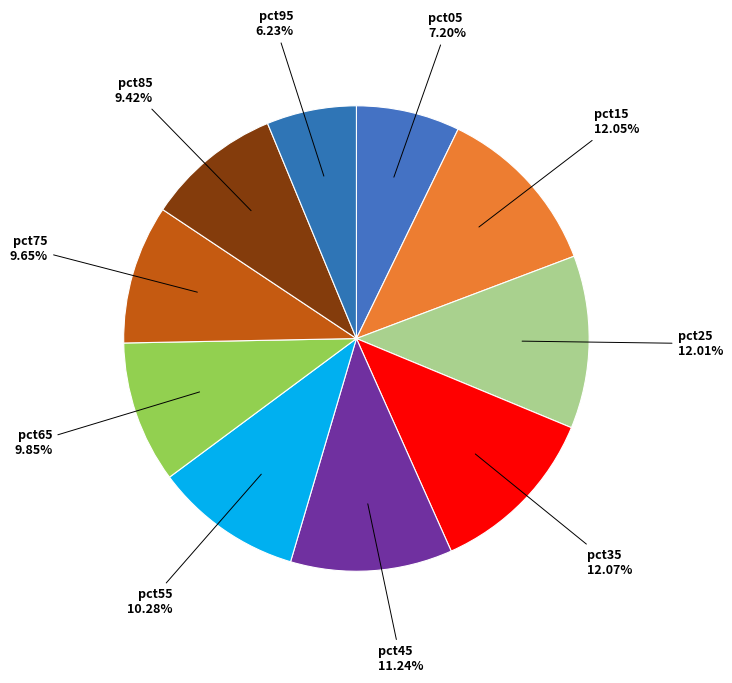

Count the number of slices in the pie.

10